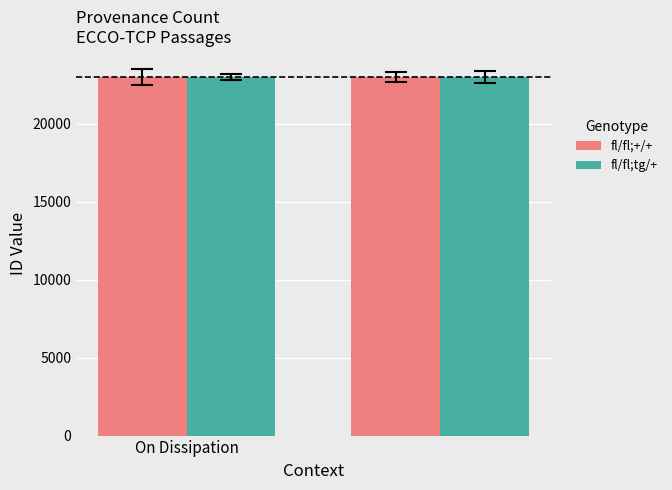

What is the lowest value of the fl/fl;tg/+ series?

23007